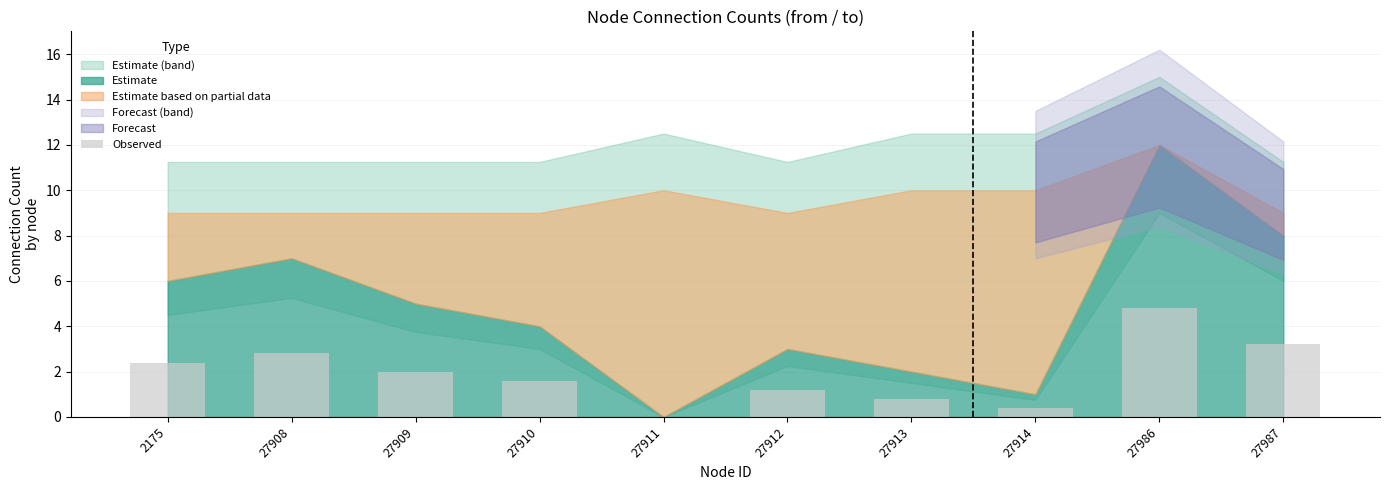

Reading left to right, extract all data points from this chart.

2.4	2.8	2.0	1.6	0.0	1.2	0.8	0.4	4.8	3.2